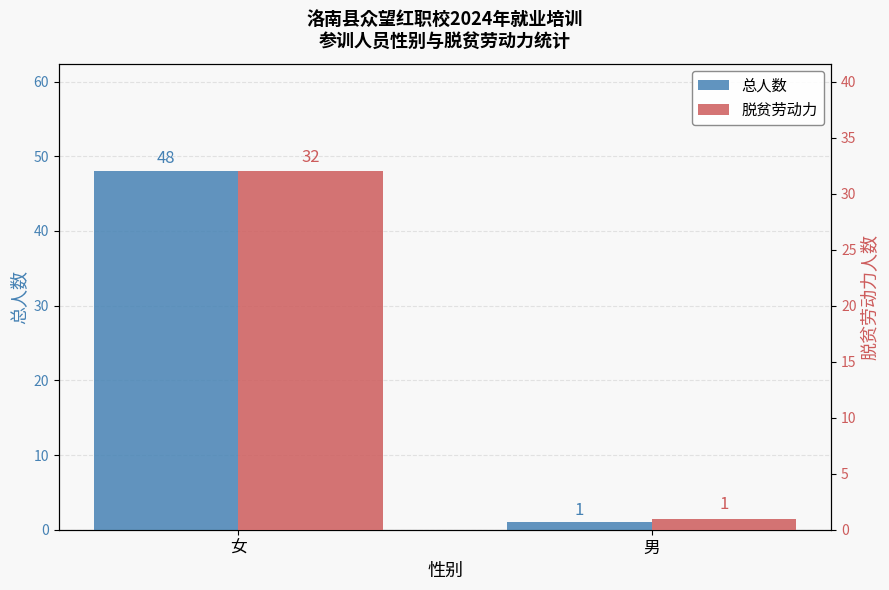

Is it true that 脱贫劳动力 equals 48 at 女?

False